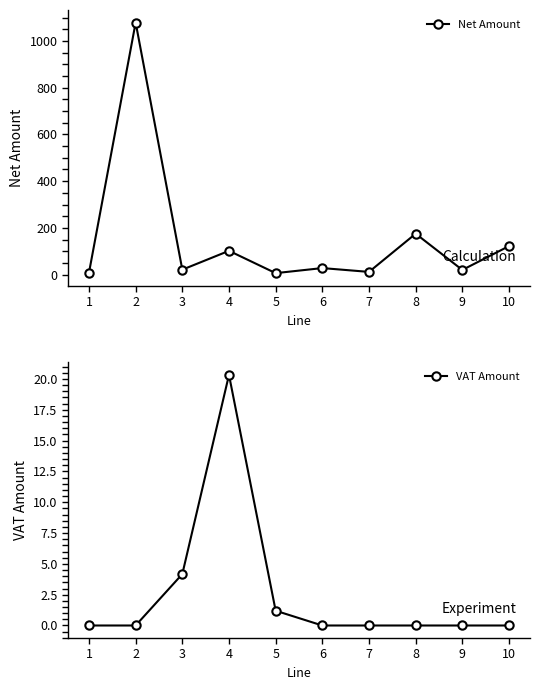

What is the difference between the second highest and minimum values in the VAT Amount series?

4.2